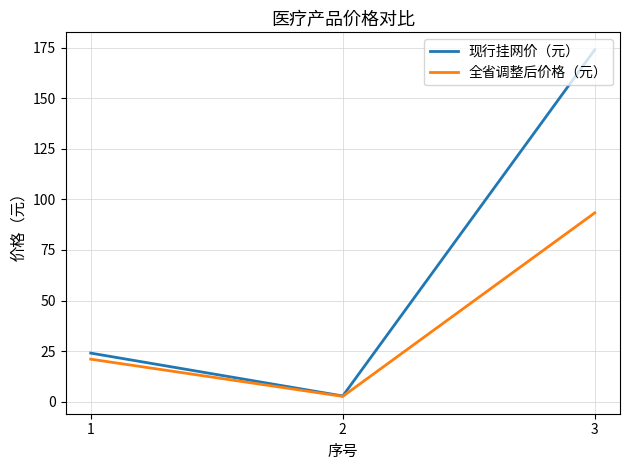

The 全省调整后价格（元） series shows 13.1 at 1. True or false?

False